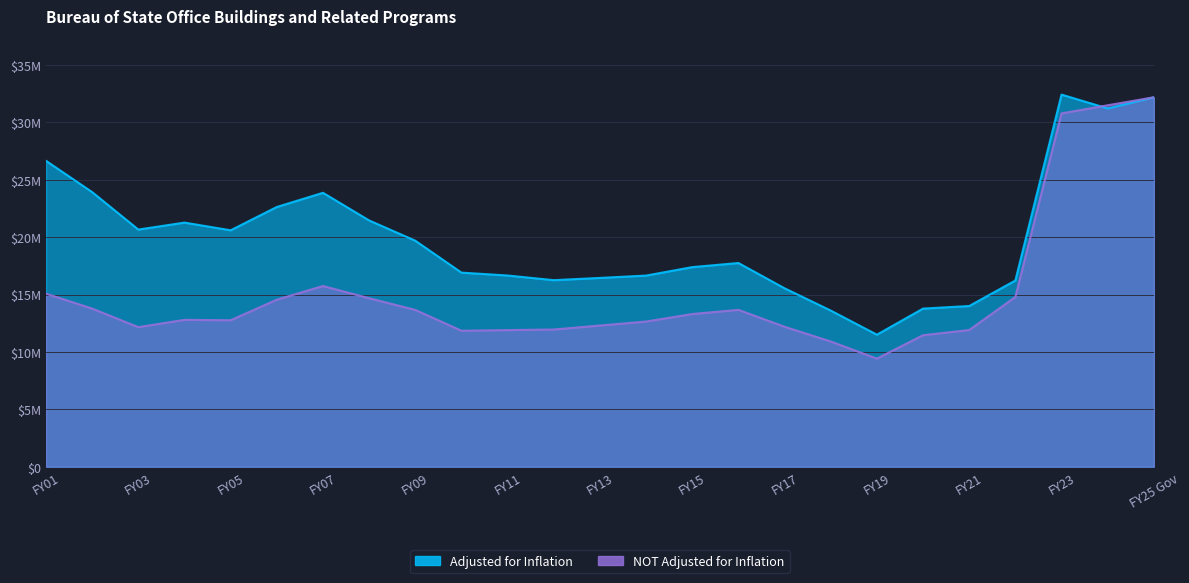

How many data points in NOT Adjusted for Inflation are above 12796789?

12